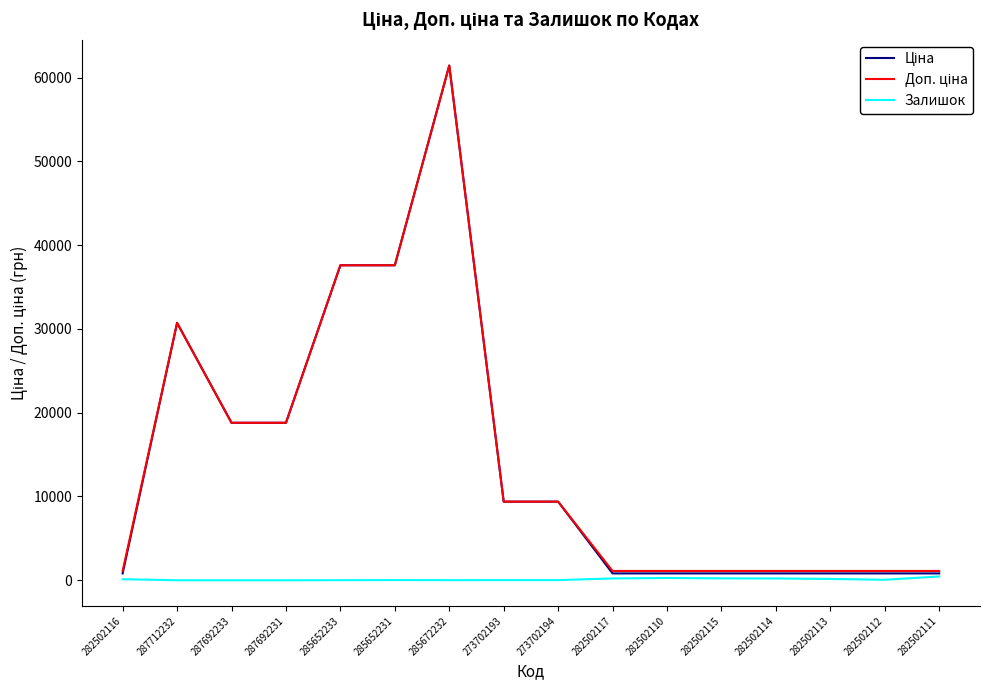

The Залишок series shows 61.0 at 282502112. True or false?

True